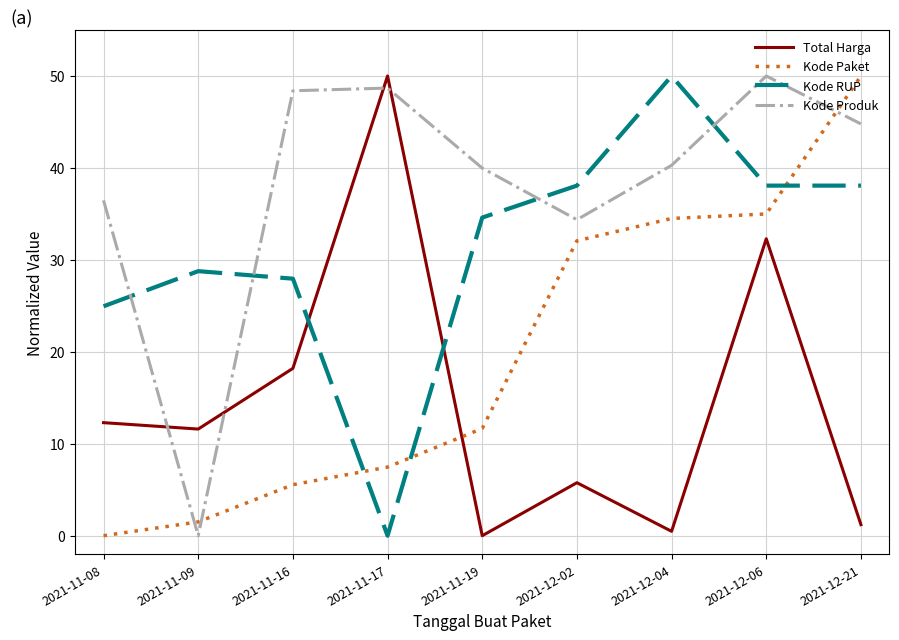

What position from the right is 2021-12-06?

2